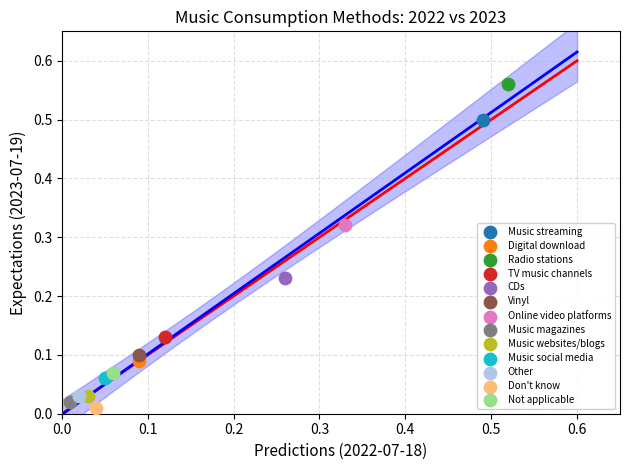

Which series contains the highest Y value?

Radio stations